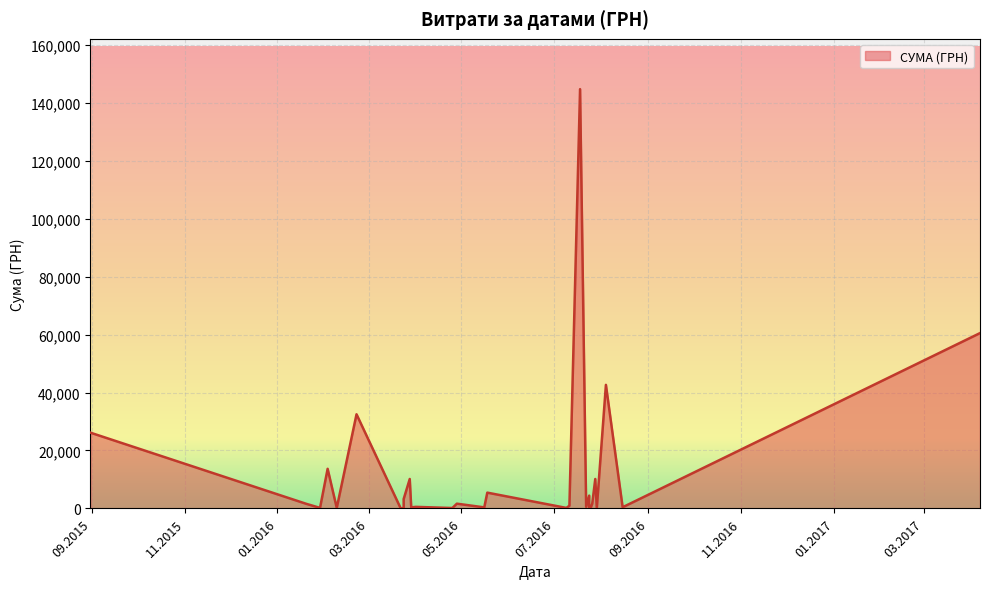

The chart shows a value of 15178.4 at 28.07.2016. True or false?

False